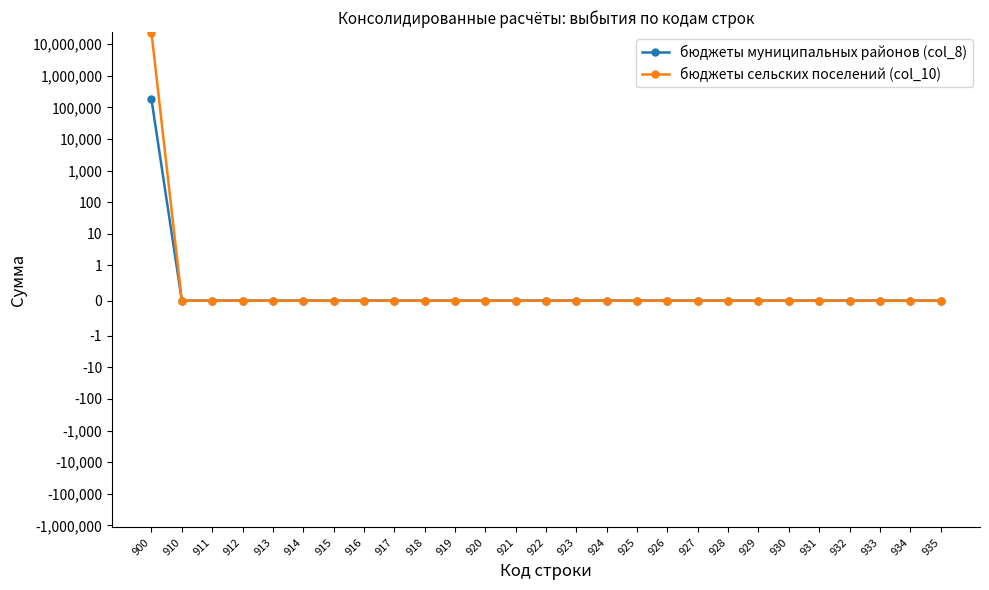

Where is бюджеты сельских поселений (col_10) nearest to the value 11543225?

910